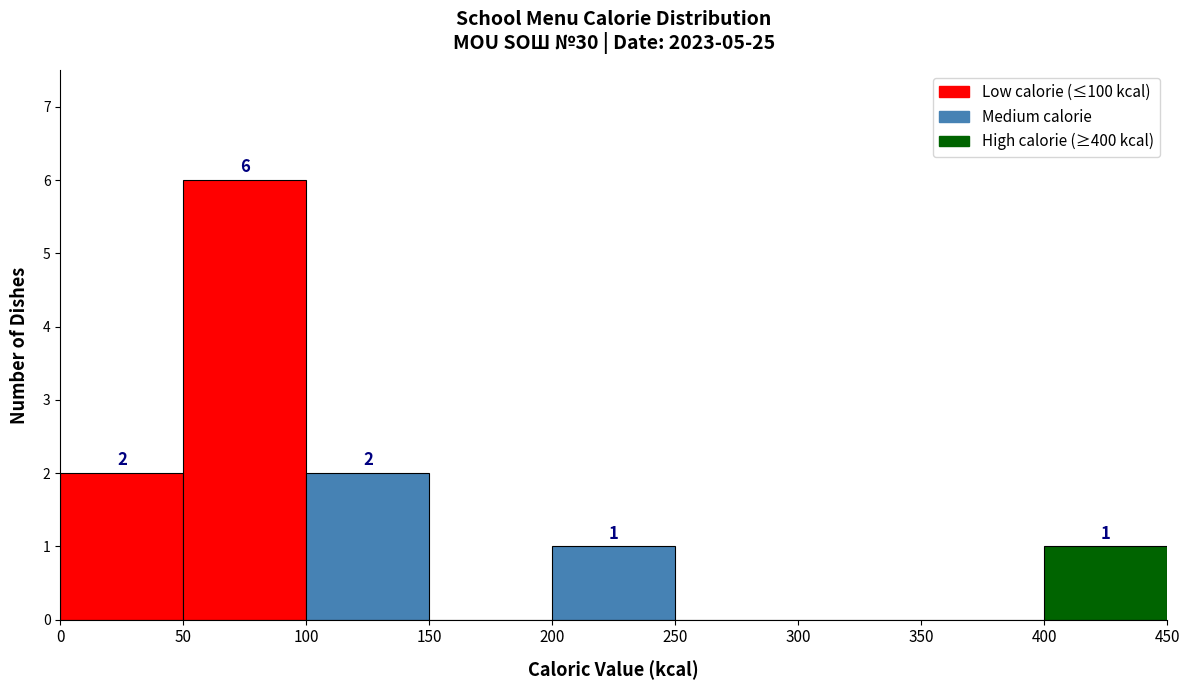

Which range on the x-axis has the tallest bar?

50 to 100